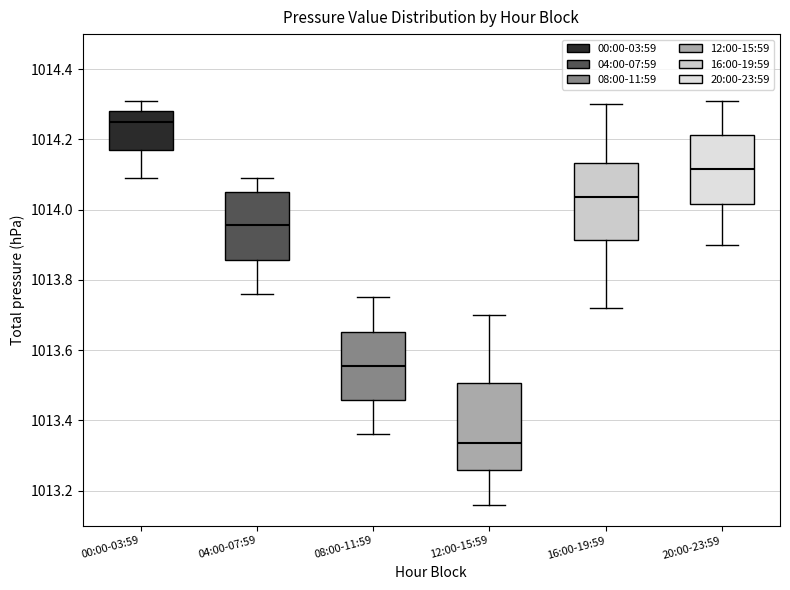

Reading left to right, transcribe this box plot: for each box, give where its median line is, the range the box spans, and where its two whiskers end, as read against the y-axis. The values are not printed on the chart, so give them approximately, as read against the axis.

00:00-03:59: median 1014.26, box 1014.18 to 1014.28, whiskers 1014.10 to 1014.32
04:00-07:59: median 1013.96, box 1013.86 to 1014.06, whiskers 1013.76 to 1014.10
08:00-11:59: median 1013.56, box 1013.46 to 1013.66, whiskers 1013.36 to 1013.76
12:00-15:59: median 1013.34, box 1013.26 to 1013.50, whiskers 1013.16 to 1013.70
16:00-19:59: median 1014.04, box 1013.92 to 1014.14, whiskers 1013.72 to 1014.30
20:00-23:59: median 1014.12, box 1014.02 to 1014.22, whiskers 1013.90 to 1014.32